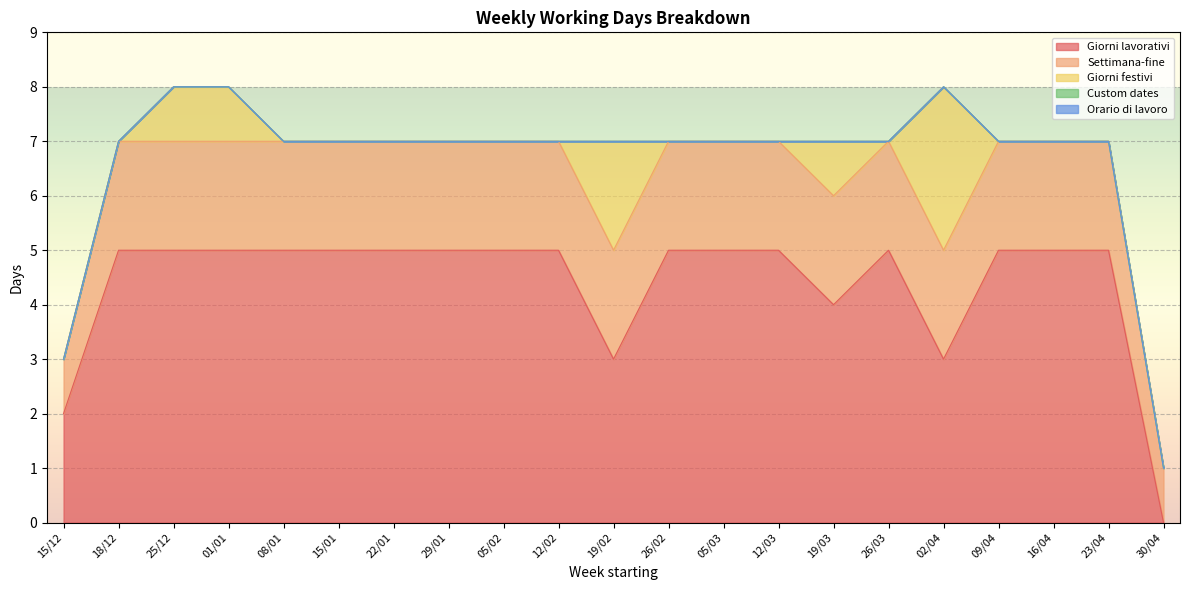

Count the number of categories in the chart.

21